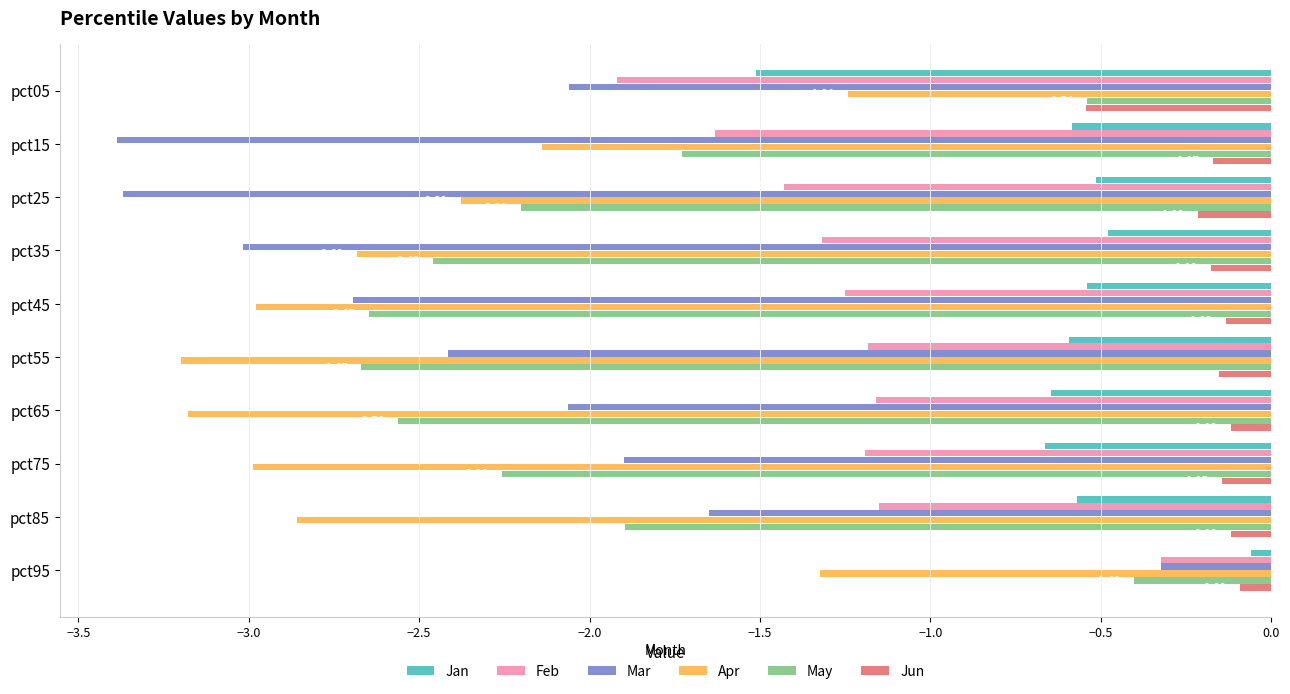

Is the value of Feb at pct65 greater than the value of Jan at pct95?

No